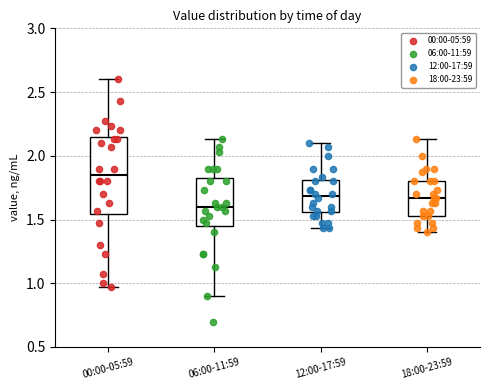

Reading left to right, transcribe this box plot: for each box, give where its median line is, the range the box spans, and where its two whiskers end, as read against the y-axis. The values are not printed on the chart, so give them approximately, as read against the axis.

00:00-05:59: median 1.85, box 1.55 to 2.15, whiskers 0.95 to 2.60
06:00-11:59: median 1.60, box 1.45 to 1.85, whiskers 0.90 to 2.15
12:00-17:59: median 1.70, box 1.55 to 1.80, whiskers 1.45 to 2.10
18:00-23:59: median 1.65, box 1.55 to 1.80, whiskers 1.40 to 2.15